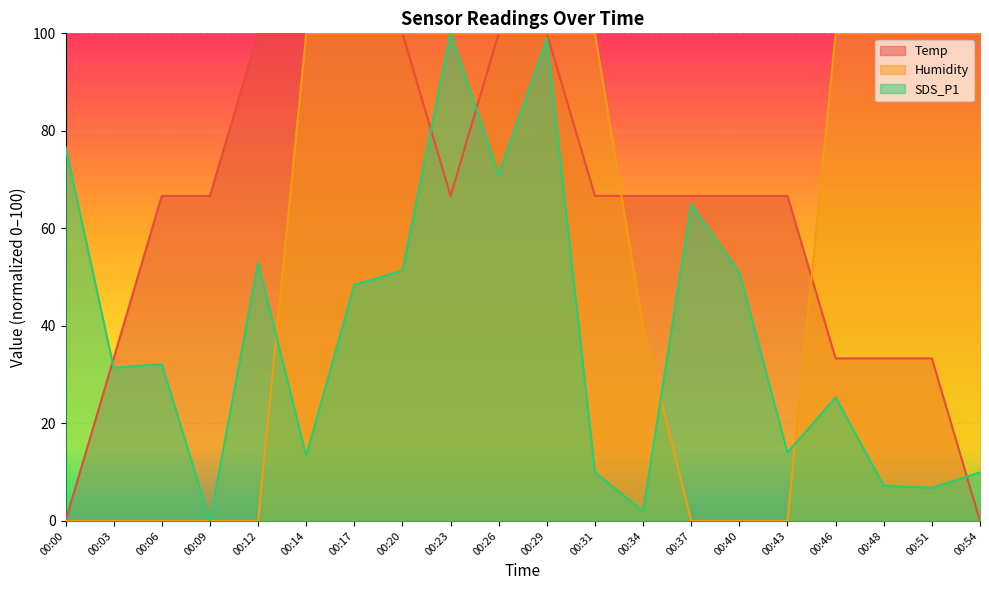

What is the difference between the maximum and minimum values in the SDS_P1 series?

100.0